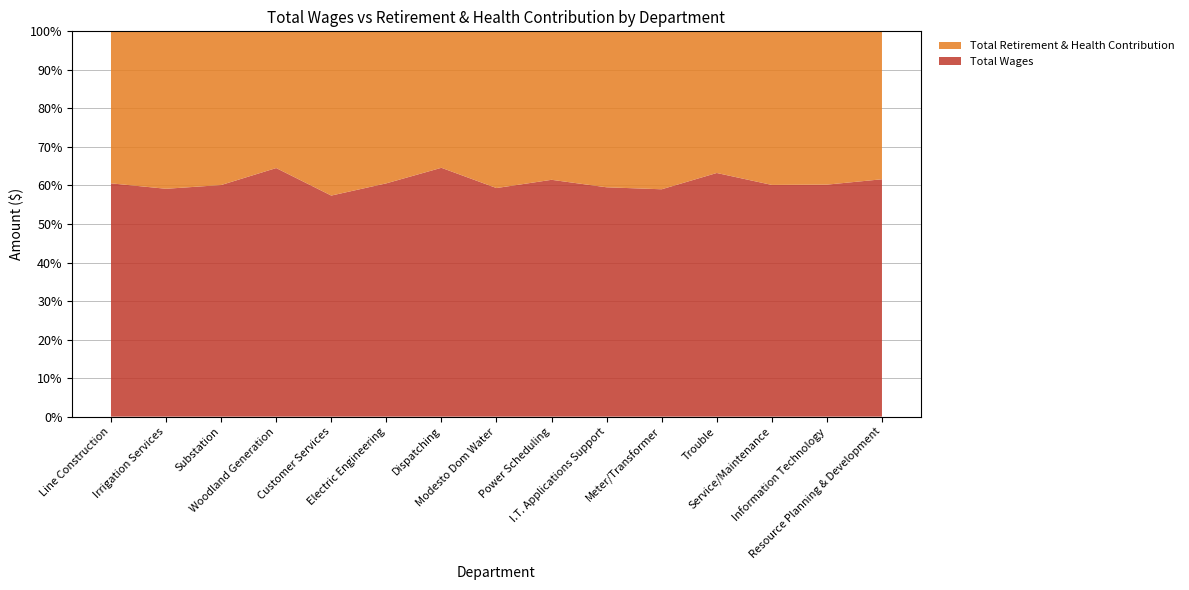

Reading left to right, extract all data points from this chart.

Total Wages: Line Construction=4029593.6	Irrigation Services=3167616.3	Substation=2235719.1	Woodland Generation=2230694.9	Customer Services=2167572.7	Electric Engineering=1878037.5	Dispatching=1867476.0	Modesto Dom Water=1514130.9	Power Scheduling=1491785.9	I.T. Applications Support=1306786.3	Meter/Transformer=1288280.6	Trouble=1009527.9	Service/Maintenance=1000932.0	Information Technology=954939.2	Resource Planning & Development=945403.1
Total Retirement & Health Contribution: Line Construction=2625471.0	Irrigation Services=2188914.0	Substation=1483851.0	Woodland Generation=1226950.0	Customer Services=1610357.0	Electric Engineering=1223617.0	Dispatching=1024106.0	Modesto Dom Water=1038099.0	Power Scheduling=935261.0	I.T. Applications Support=888678.0	Meter/Transformer=894944.0	Trouble=586965.0	Service/Maintenance=663493.0	Information Technology=631003.0	Resource Planning & Development=589219.0